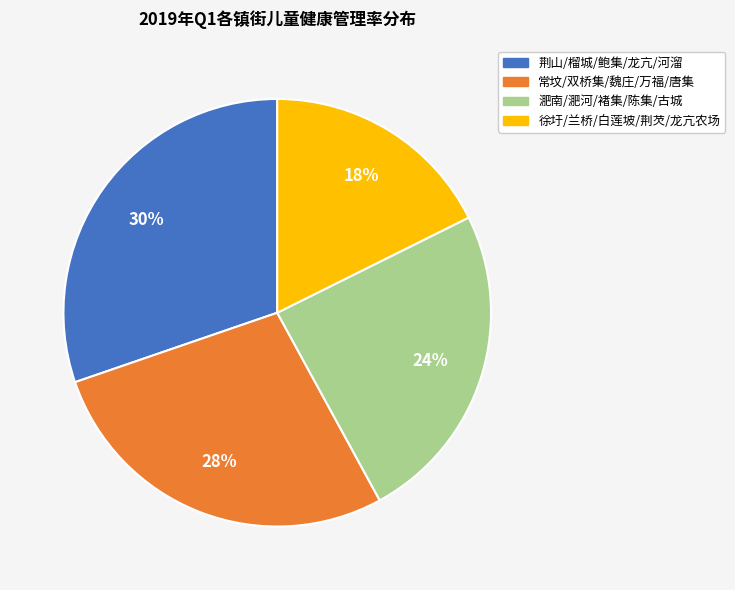

To the nearest percent, what is the average slice percentage?

25%